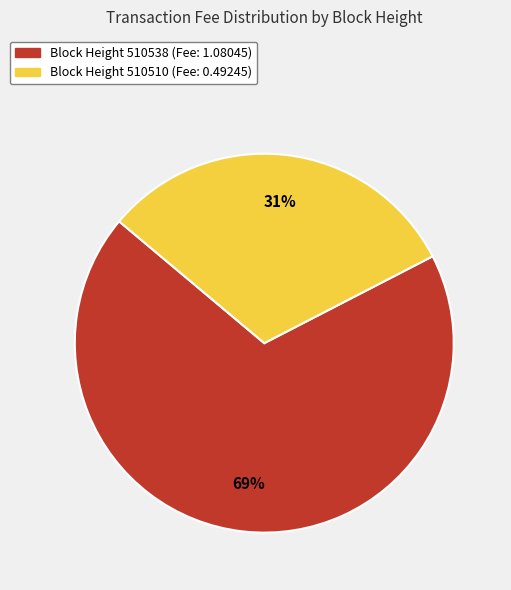

Count the number of slices in the pie.

2